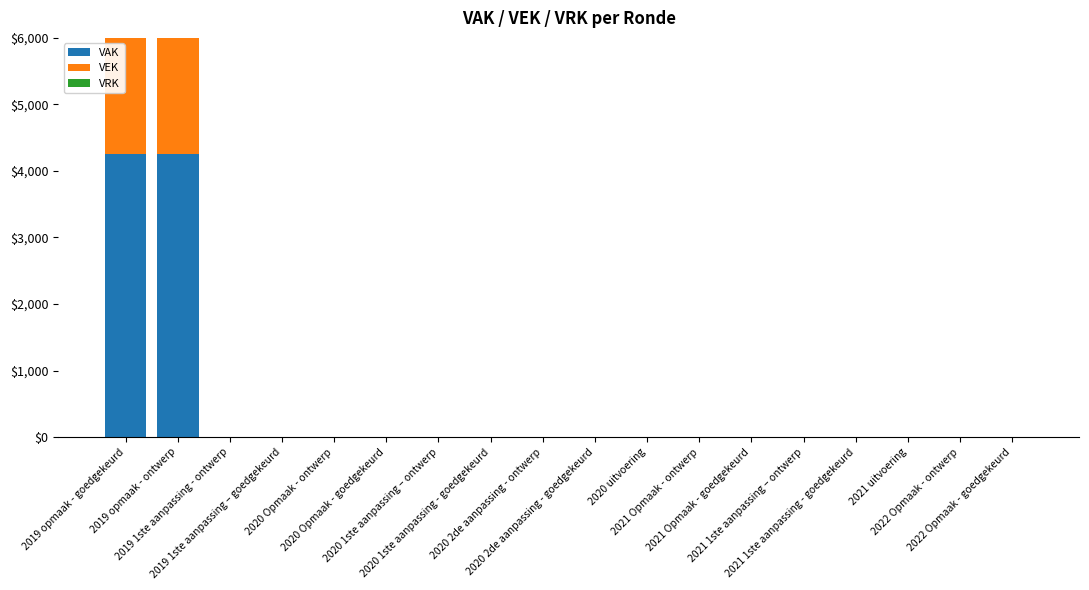

How many data points in VEK are above 0?

2